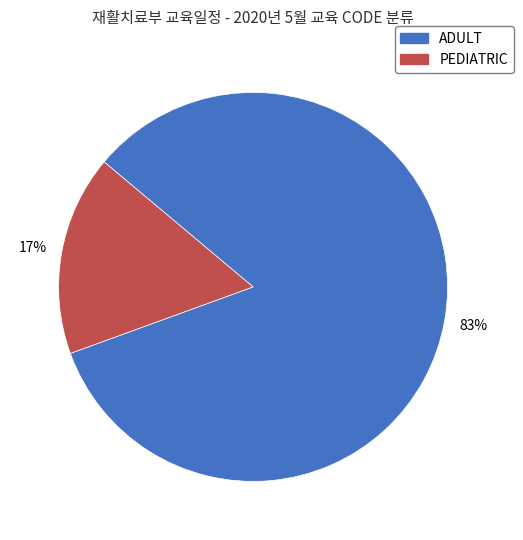

What percentage is the ADULT slice, to the nearest percent?

83%